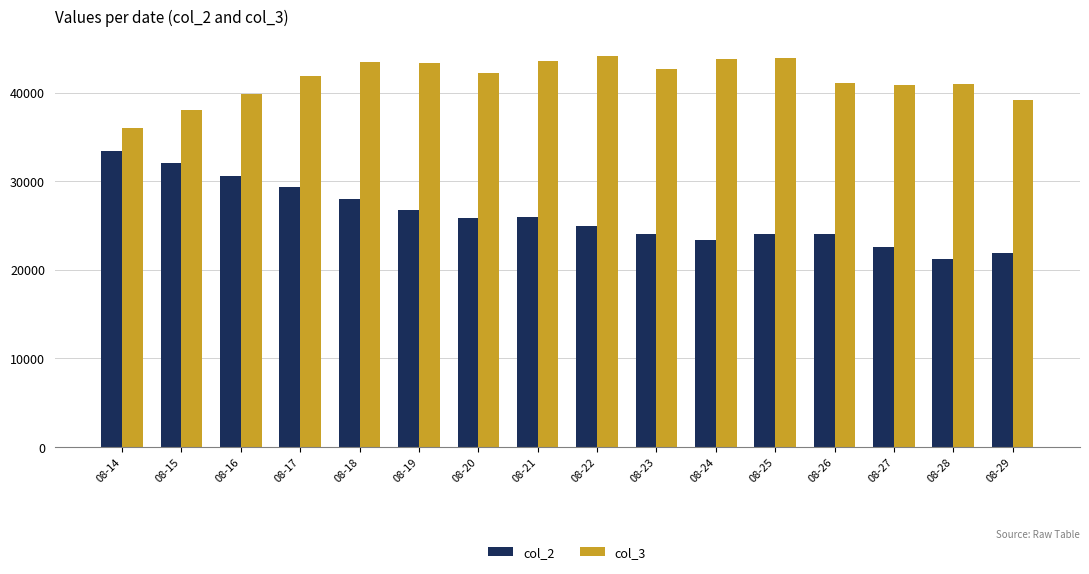

What is the difference between the highest and lowest values at 08-15?

5960